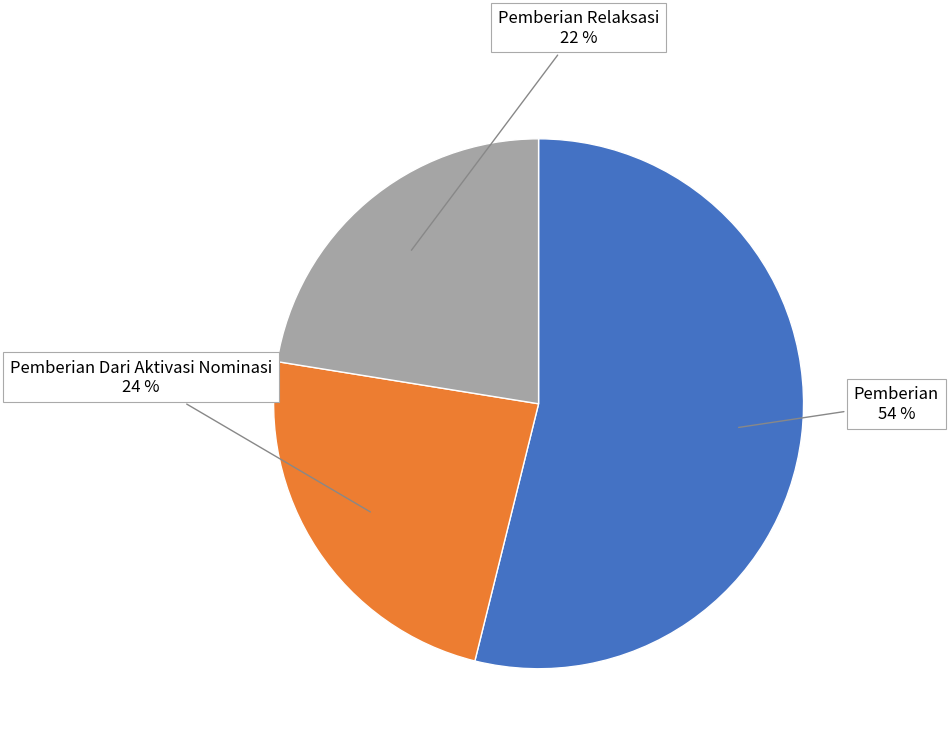

To the nearest percent, what is the average slice percentage?

33%